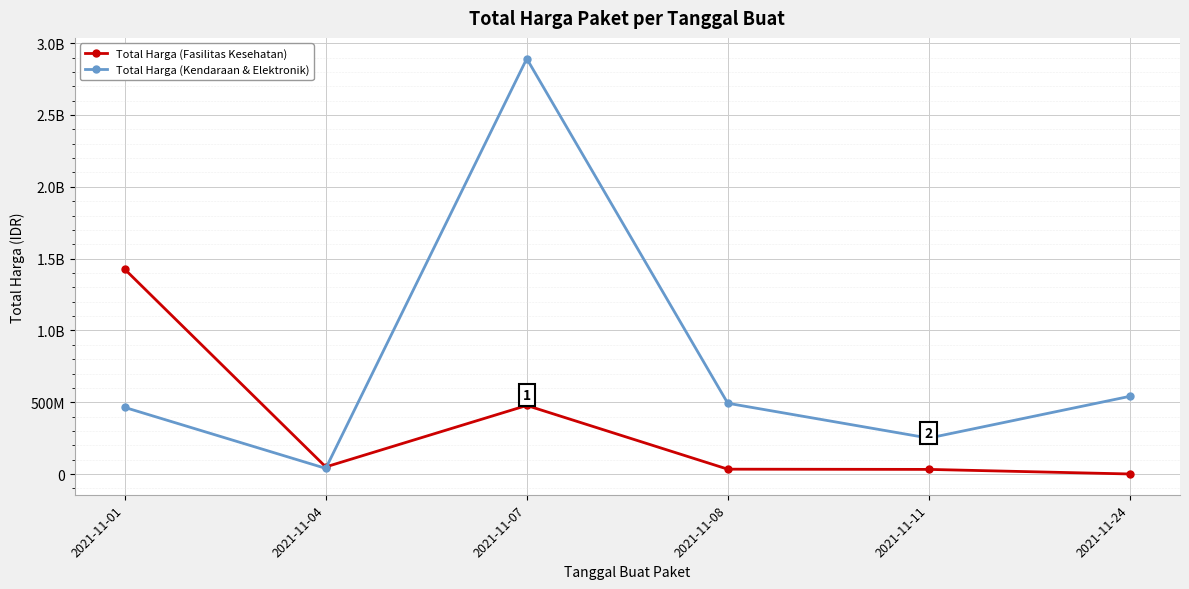

After their last crossing, which series has the higher values: Total Harga (Kendaraan & Elektronik) or Total Harga (Fasilitas Kesehatan)?

Total Harga (Kendaraan & Elektronik)